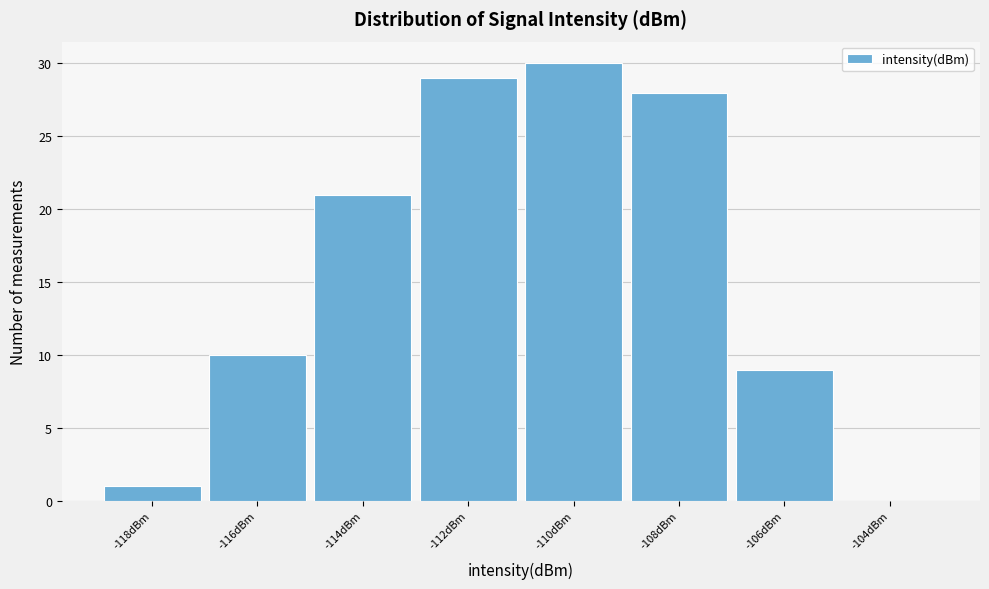

Reading left to right, list all the values displayed in this chart.

-118dBm=1	-116dBm=10	-114dBm=21	-112dBm=29	-110dBm=30	-108dBm=28	-106dBm=9	-104dBm=0